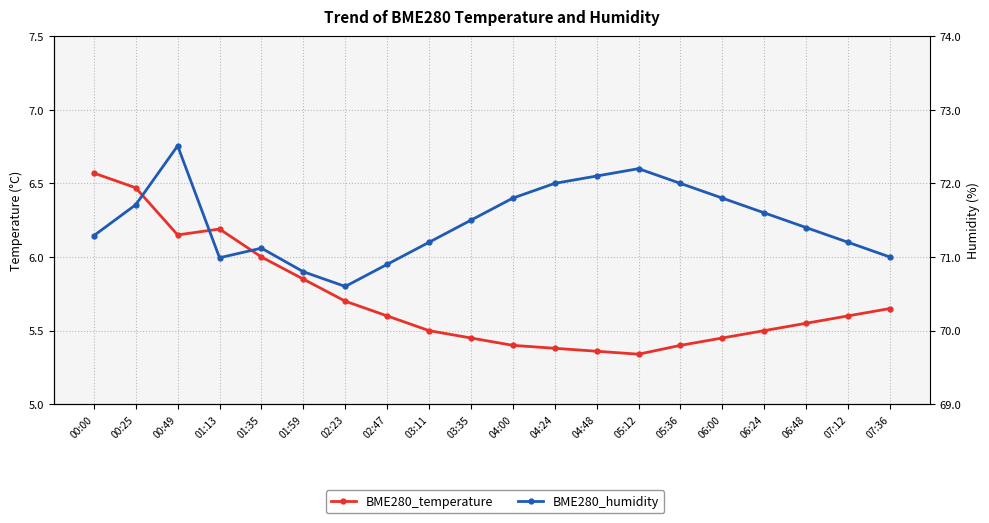

At which category does the chart reach its peak across all series?

00:49